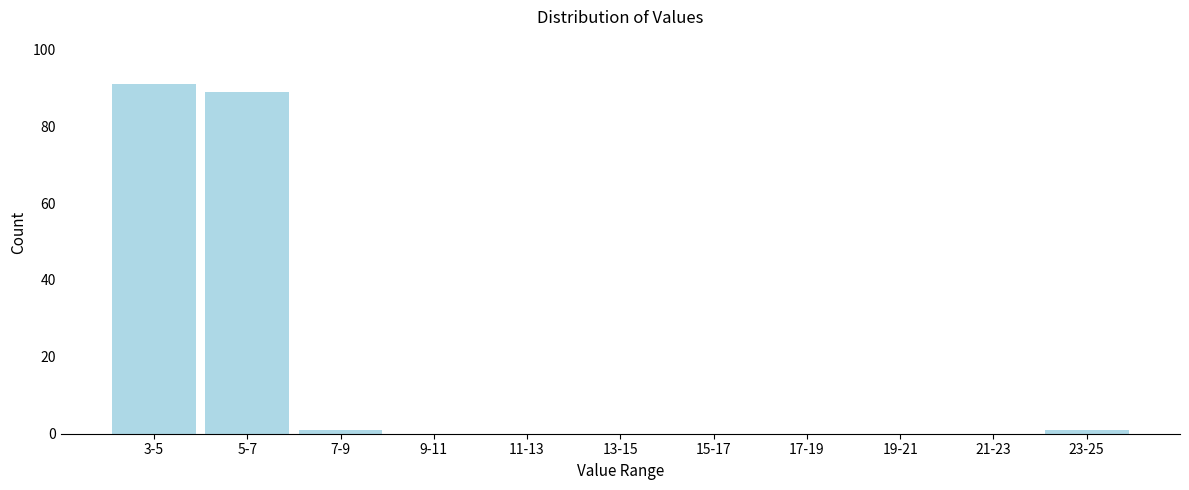

Reading right to left, list all the values displayed in this chart.

23-25=1	21-23=0	19-21=0	17-19=0	15-17=0	13-15=0	11-13=0	9-11=0	7-9=1	5-7=89	3-5=91